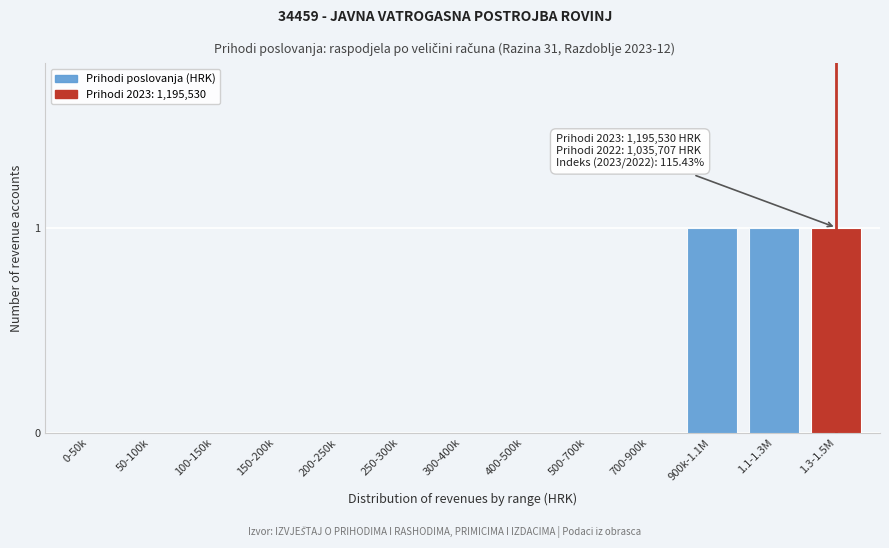

Reading right to left, transcribe all the data shown in this chart.

1.3-1.5M=1	1.1-1.3M=1	900k-1.1M=1	700-900k=0	500-700k=0	400-500k=0	300-400k=0	250-300k=0	200-250k=0	150-200k=0	100-150k=0	50-100k=0	0-50k=0